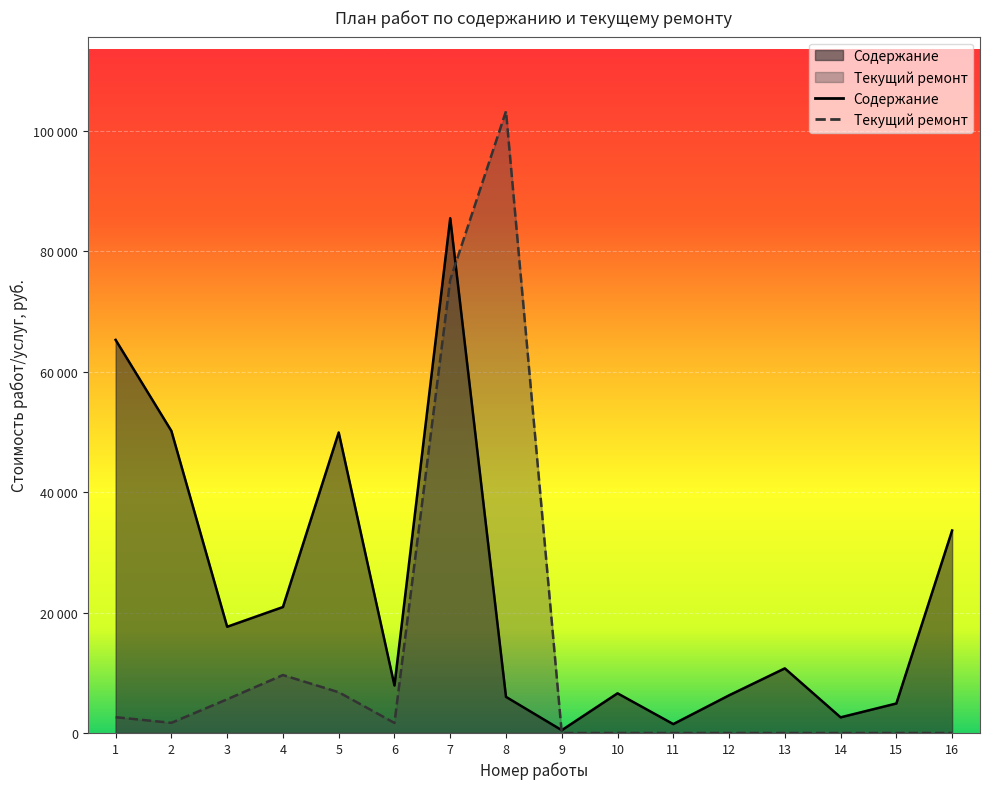

What is the total value across all series at 12?

6256.3